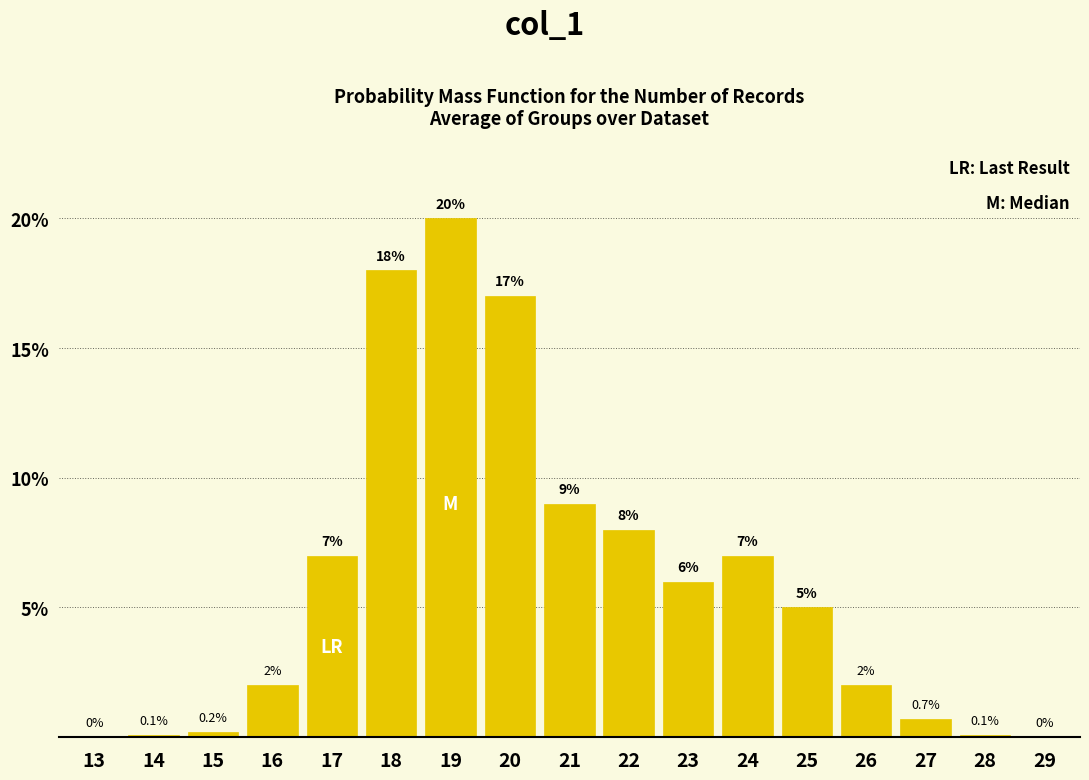

Reading left to right, what are all the values shown in this chart?

13=0.0	14=0.1	15=0.2	16=2.0	17=7.0	18=18.0	19=20.0	20=17.0	21=9.0	22=8.0	23=6.0	24=7.0	25=5.0	26=2.0	27=0.7	28=0.1	29=0.0